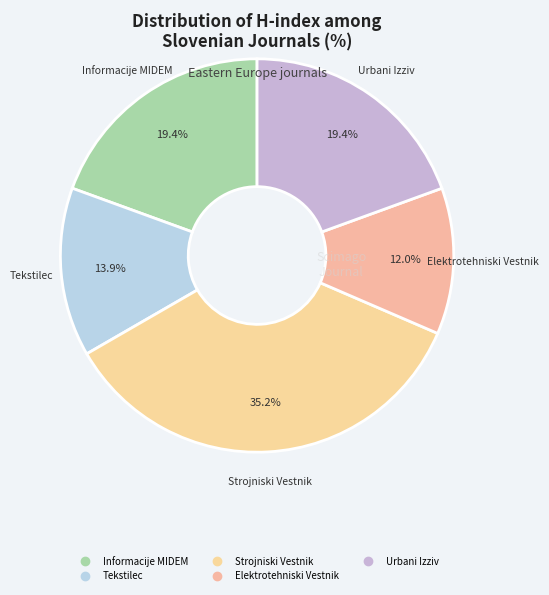

Which category has the smallest portion of the pie?

Elektrotehniski Vestnik